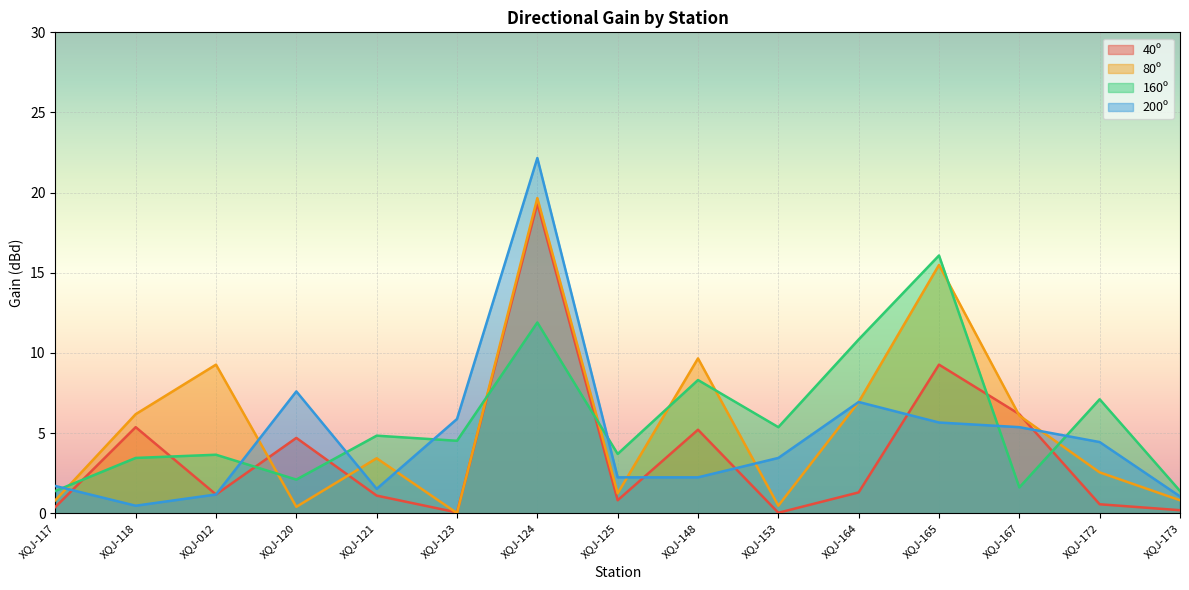

At which label does 160º reach its minimum?

XQJ-117